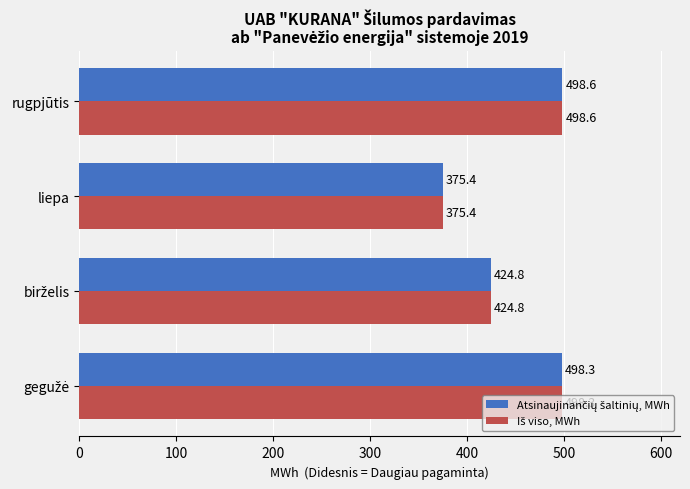

What is the maximum value shown in the chart?

498.6